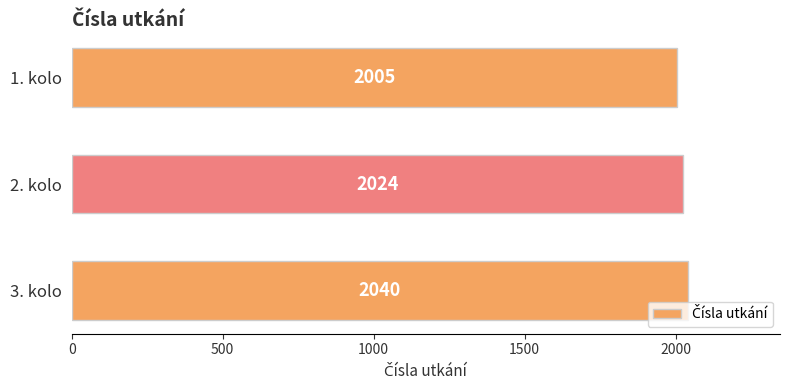

True or false: the data shows 1044 at 3. kolo.

False